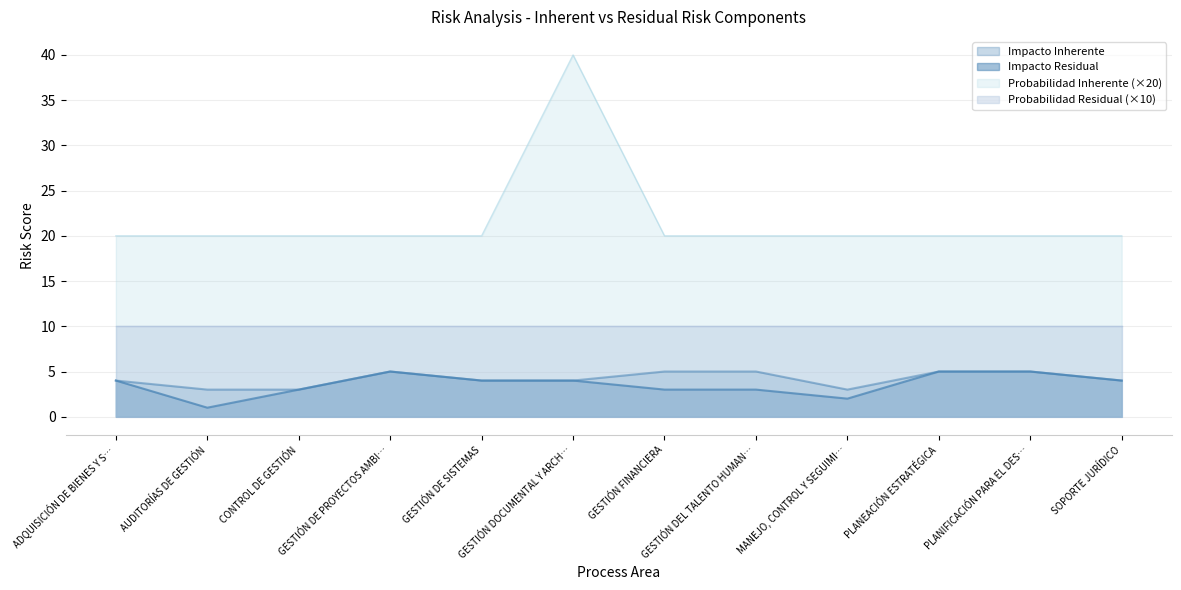

What is the greatest value displayed?

40